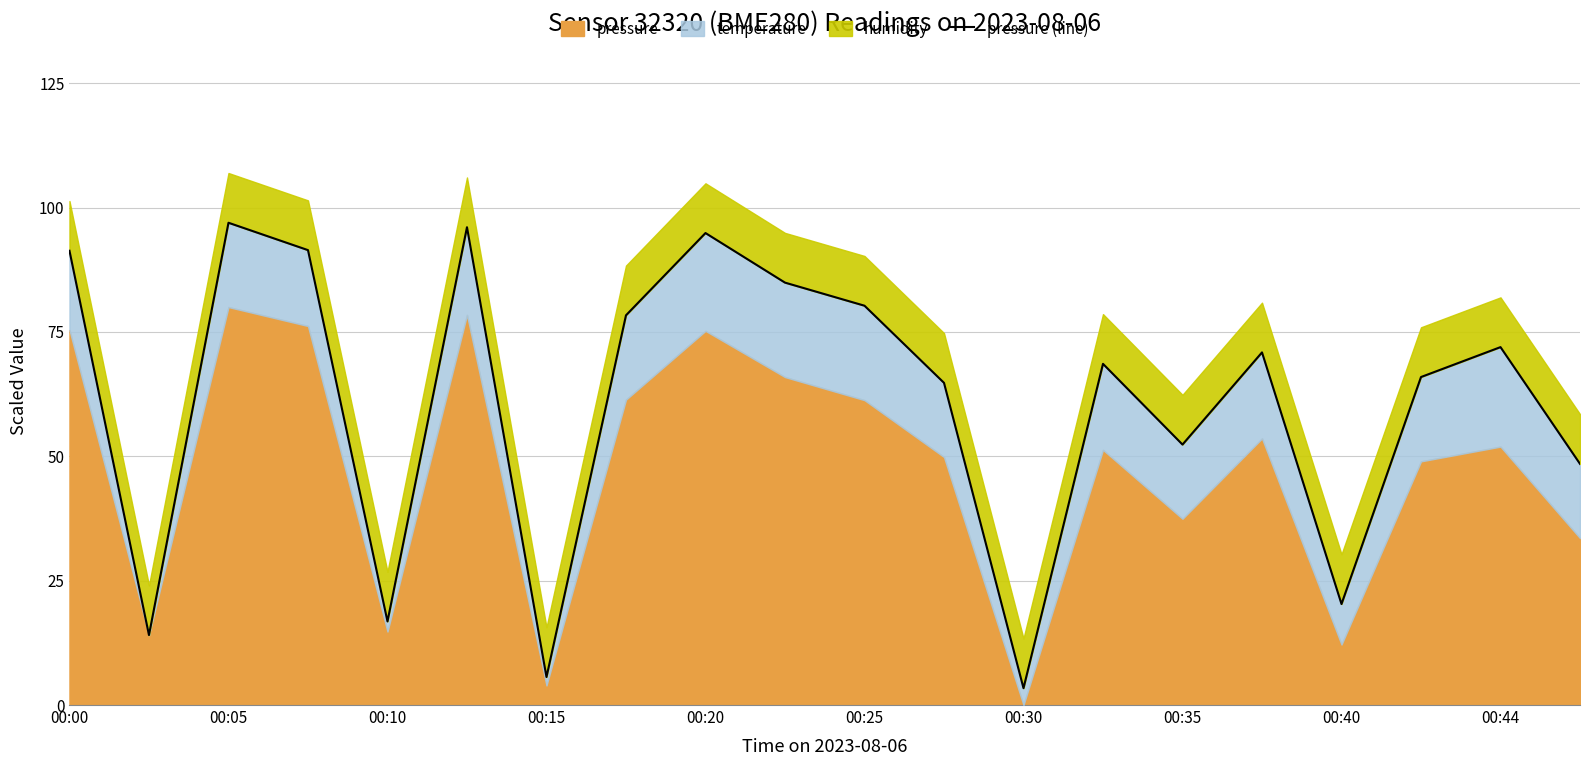

What is the smallest value displayed?

3.4